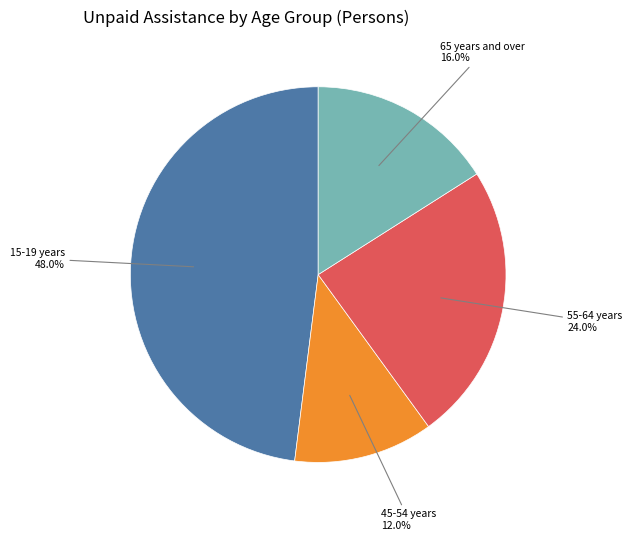

To the nearest percent, what is the difference between the 55-64 years and 15-19 years slice percentages?

24%